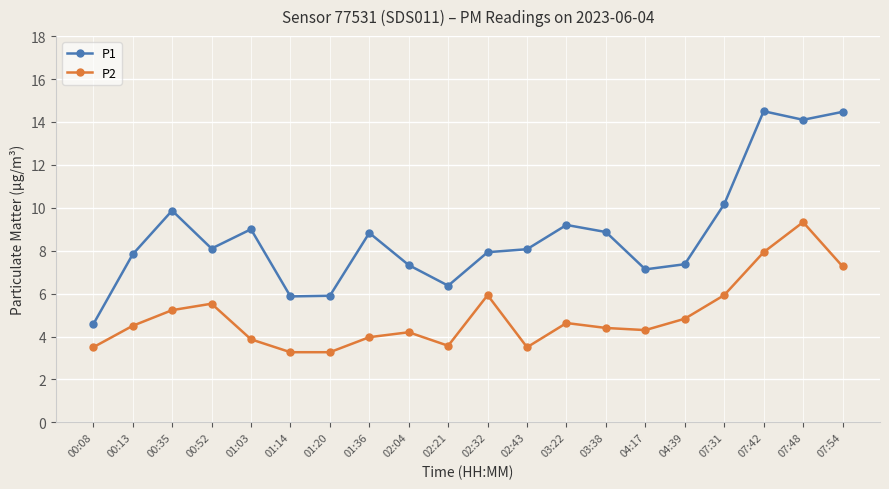

What is the lowest value of the P2 series?

3.3